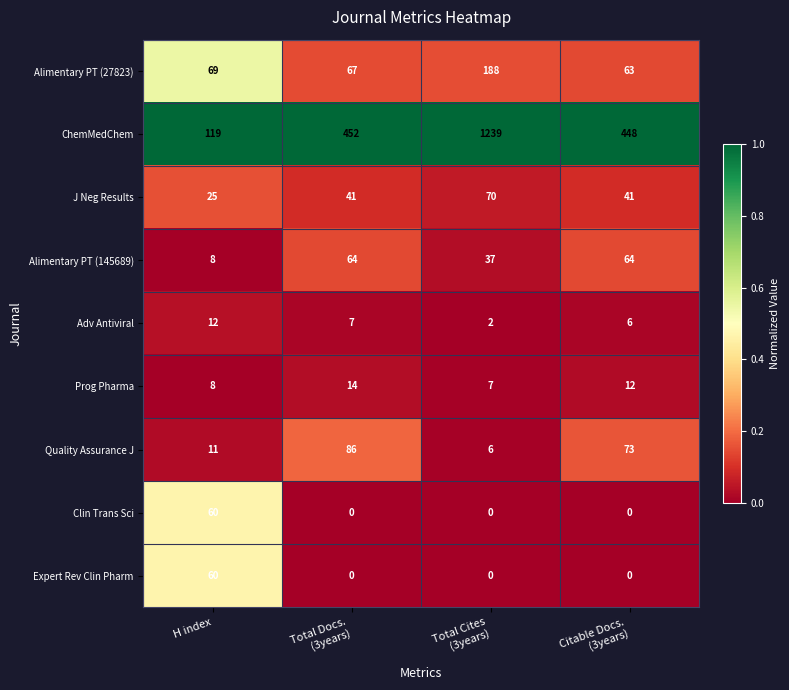

Which series has the largest total across all categories?

ChemMedChem